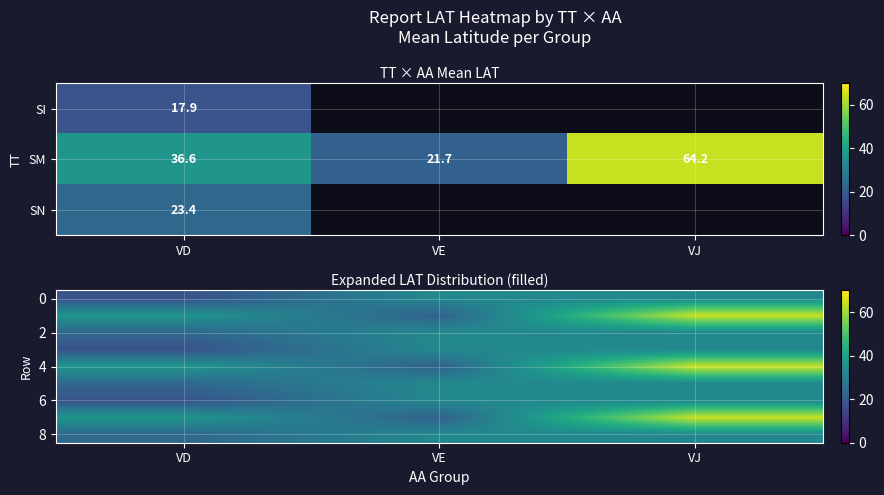

The 8 series shows 32.2 at VD. True or false?

False